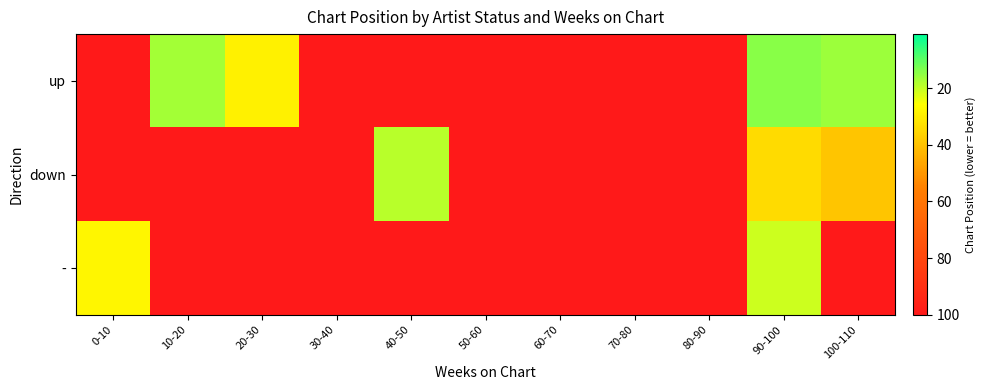

Which series has the largest total across all categories?

-